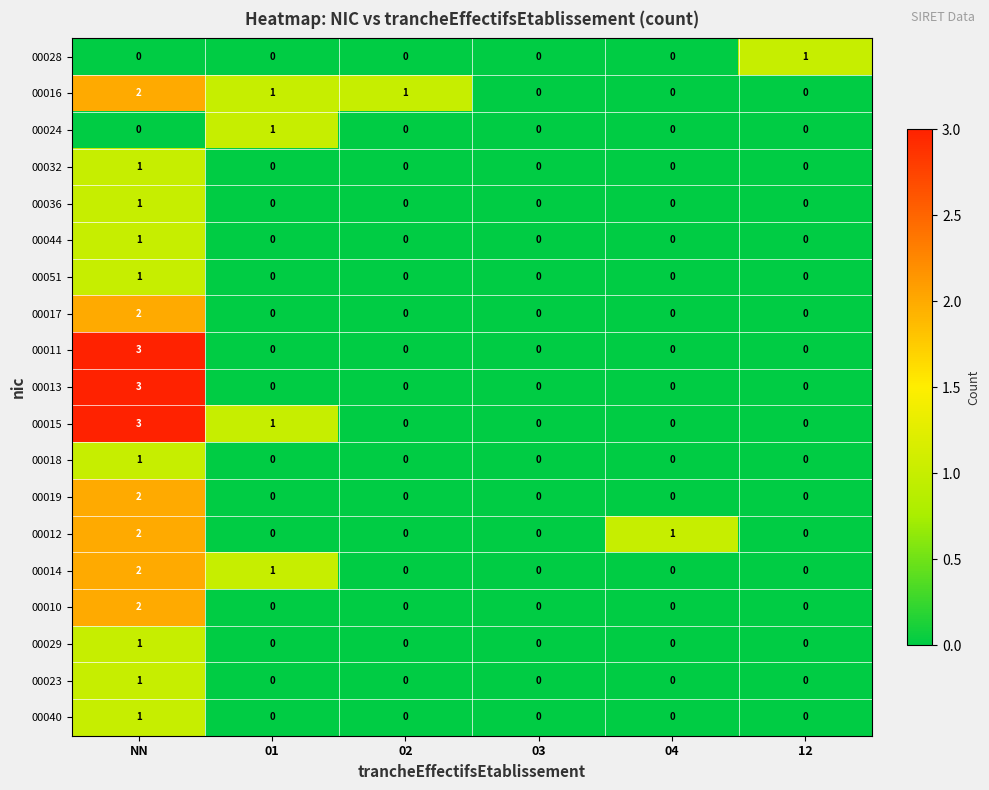

What is the difference between the highest and lowest values at 01?

1